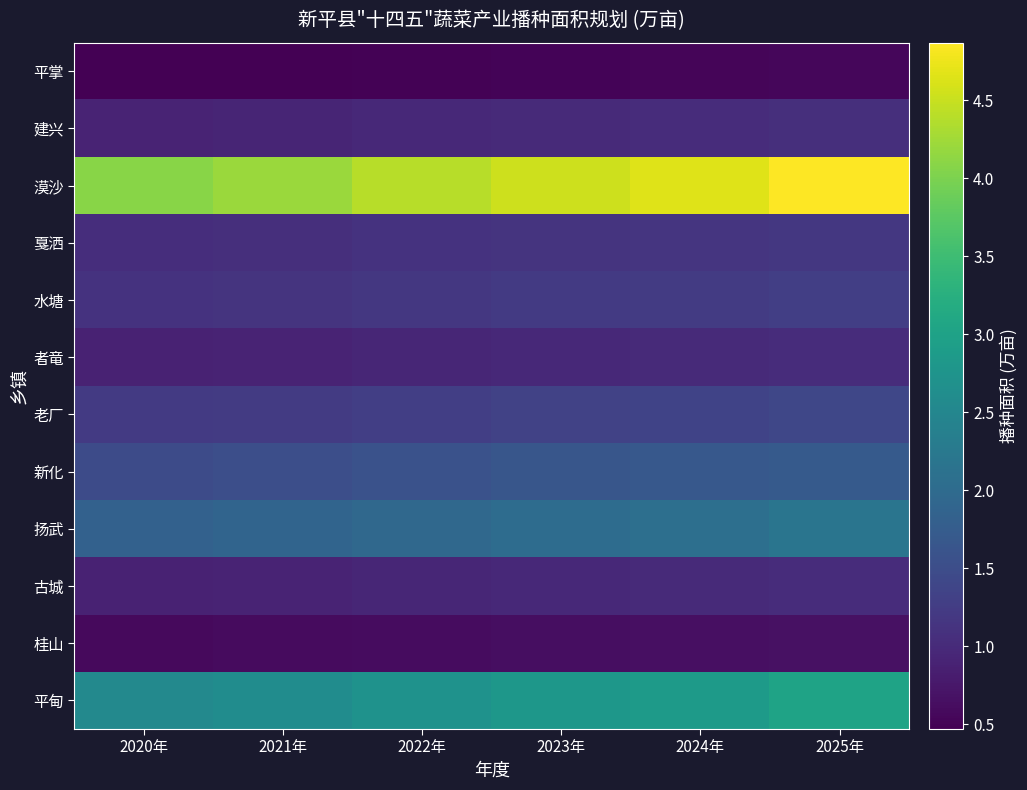

What is the greatest value displayed?

4.9